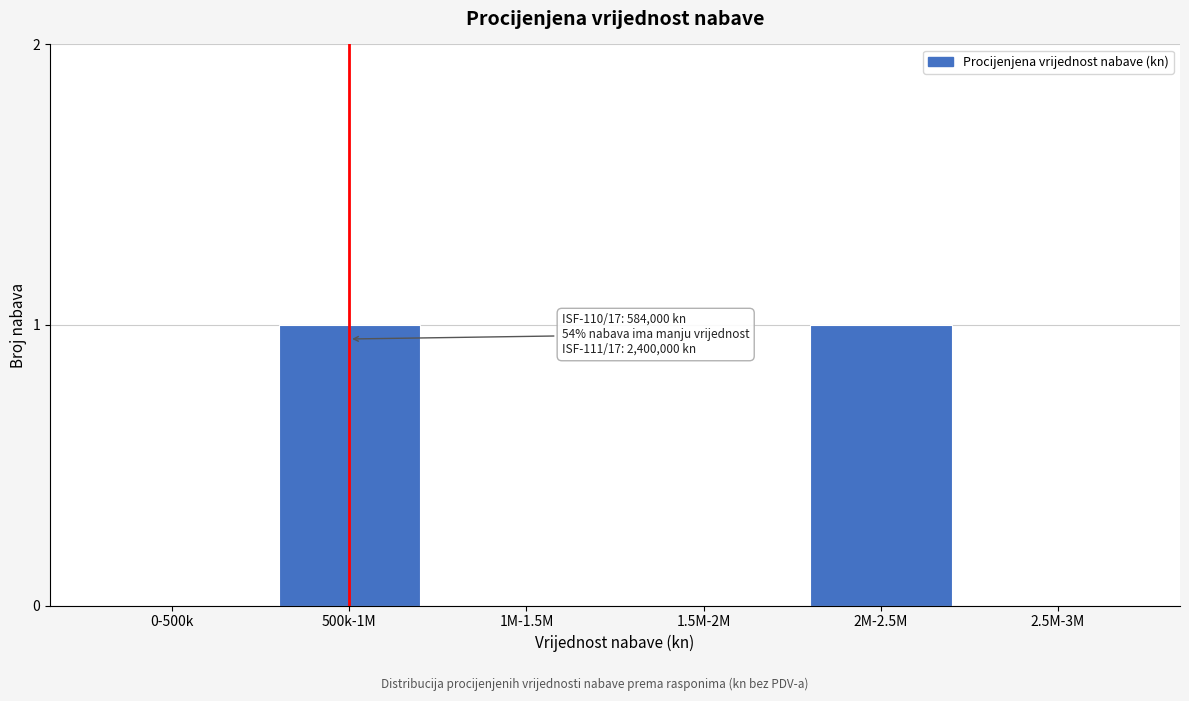

Reading right to left, extract all data points from this chart.

2.5M-3M=0	2M-2.5M=1	1.5M-2M=0	1M-1.5M=0	500k-1M=1	0-500k=0